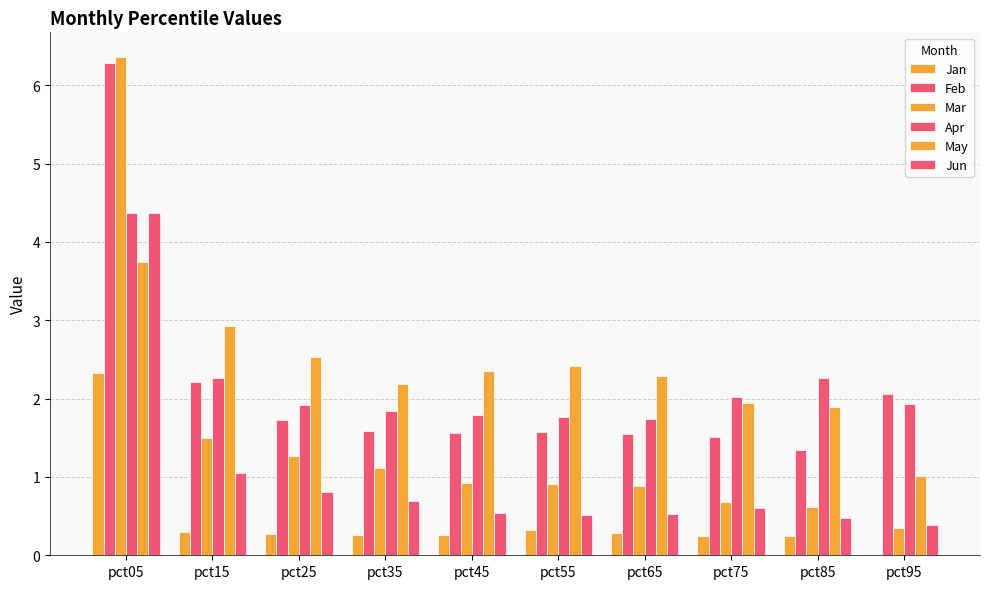

Rank the series by their maximum value, from lowest to highest.

Jan, May, Apr, Jun, Feb, Mar